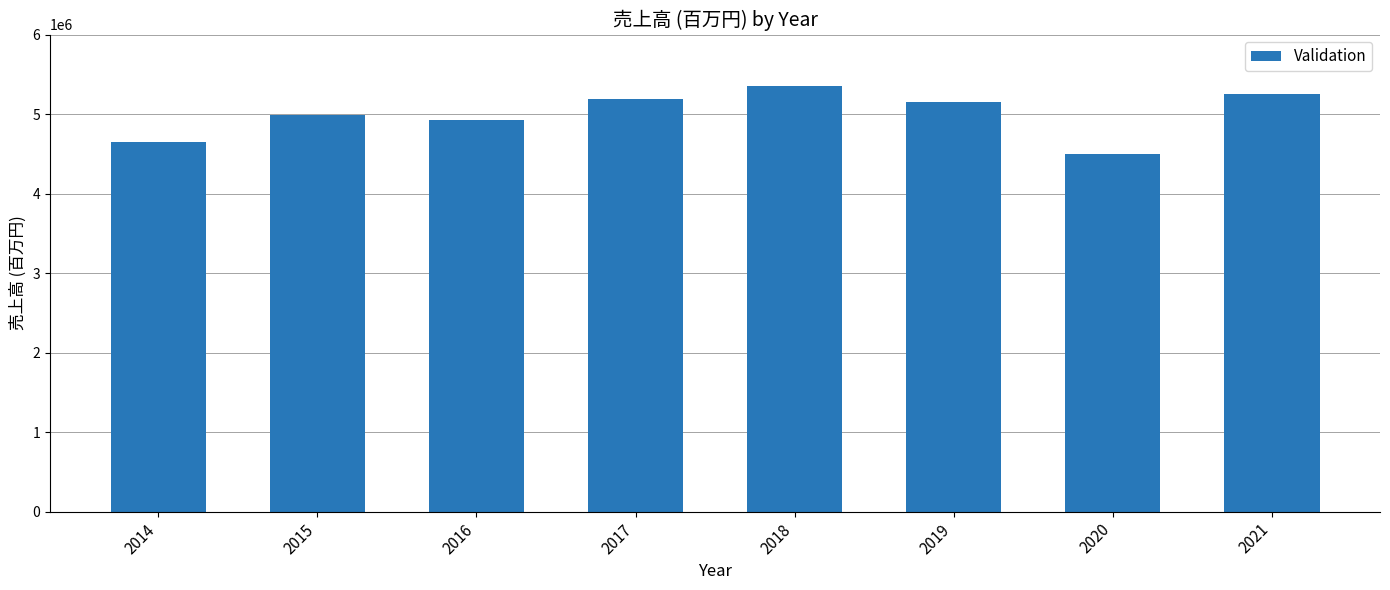

What is the minimum value shown in the chart?

4498216